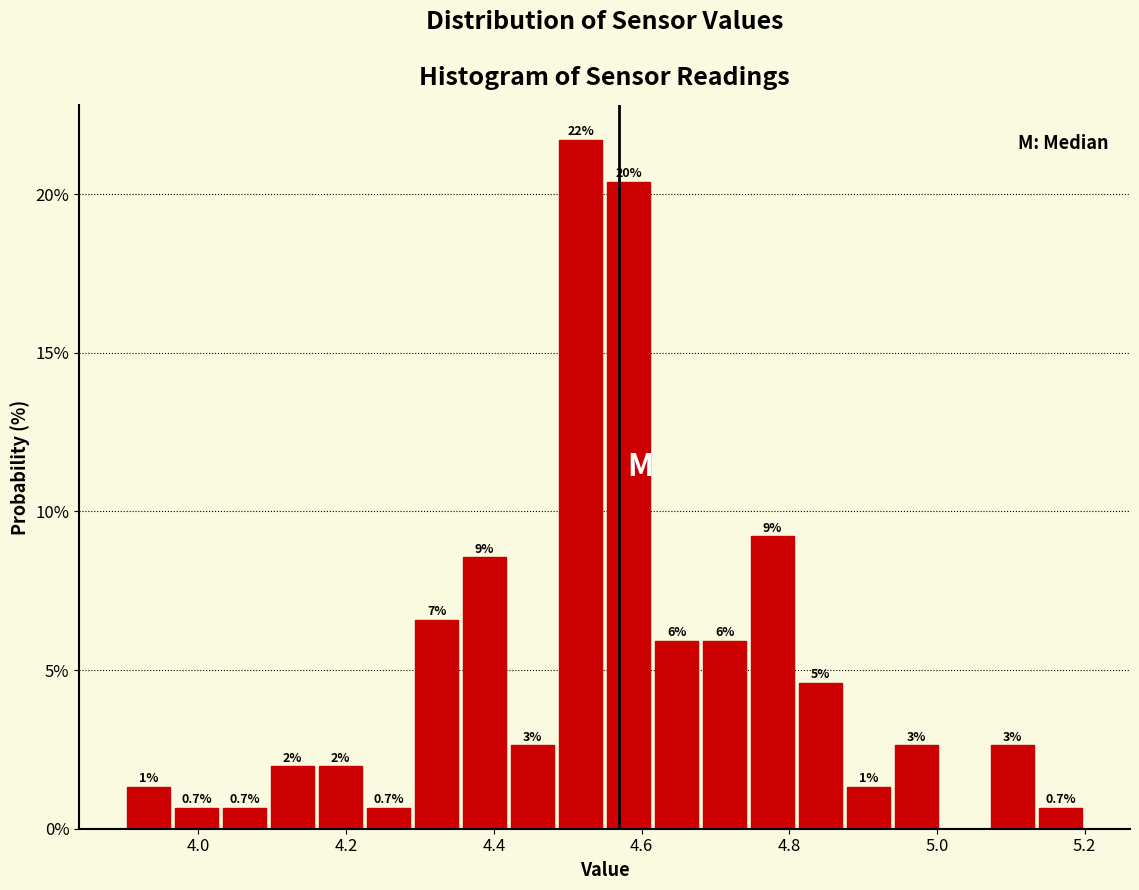

Read against the x-axis, roughly where is the centre of the tallest bar?

4.52